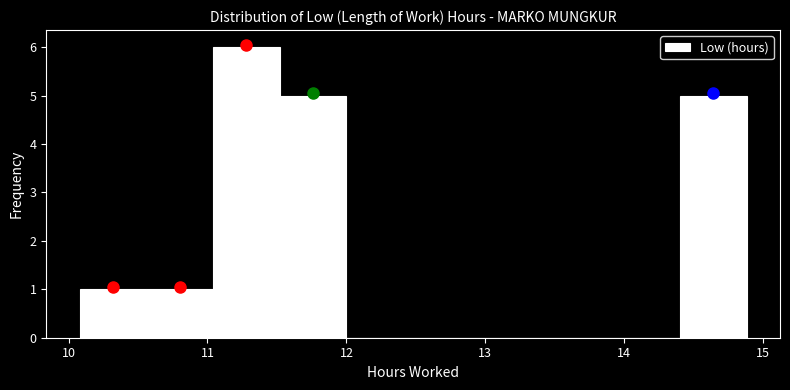

Reading left to right, transcribe this chart: for each bar, give the range it covers on the x-axis and its height. Neither the bar edges nor the heights are printed on the chart, so give them approximately, as read against the axes.

10.08 to 10.56: 1
10.56 to 11.04: 1
11.04 to 11.52: 6
11.52 to 12.00: 5
12.00 to 12.48: 0
12.48 to 12.96: 0
12.96 to 13.44: 0
13.44 to 13.92: 0
13.92 to 14.40: 0
14.40 to 14.88: 5